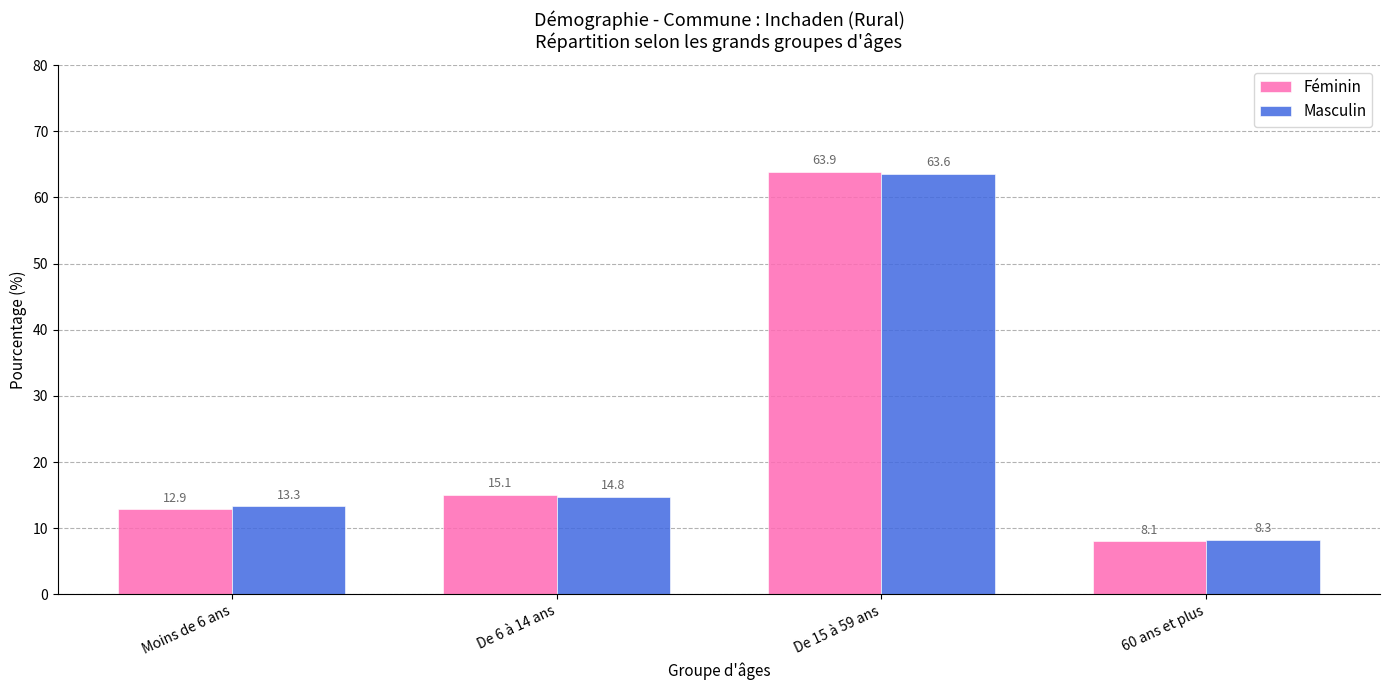

How many values in the Féminin series are below 15?

2